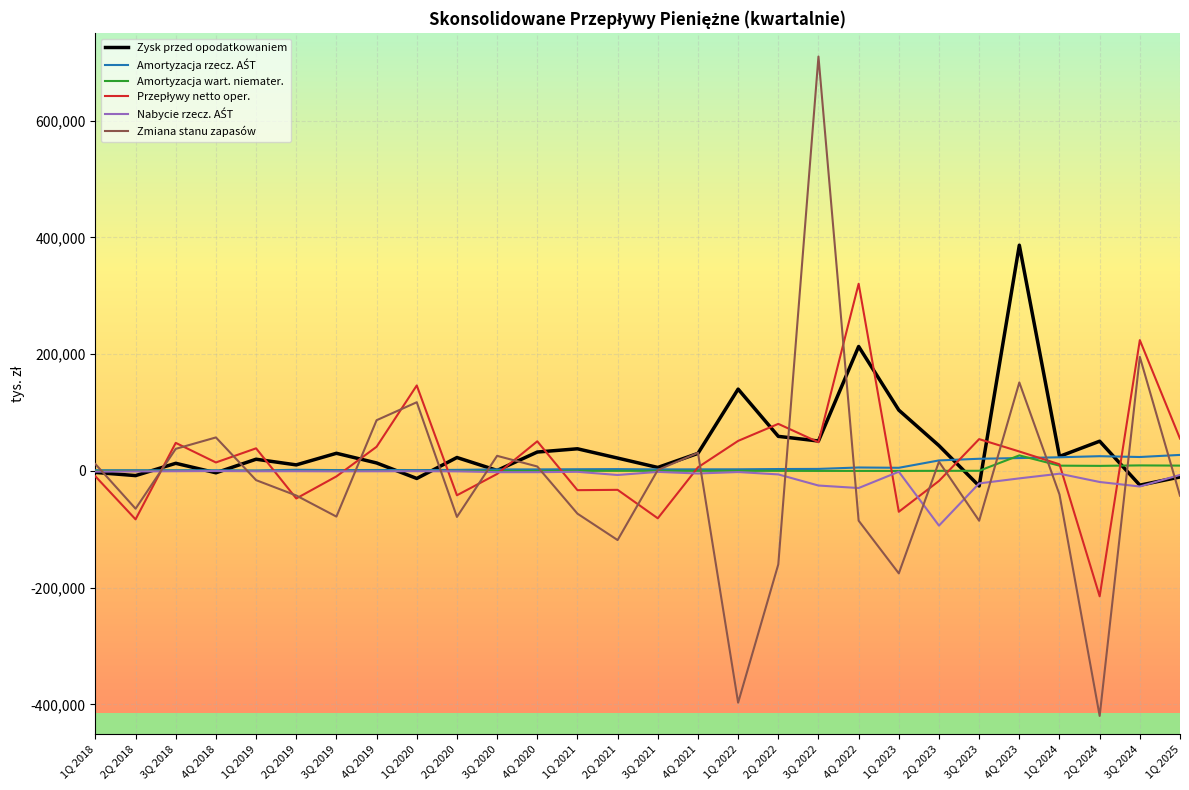

What is the lowest value of the Zysk przed opodatkowaniem series?

-25743.8